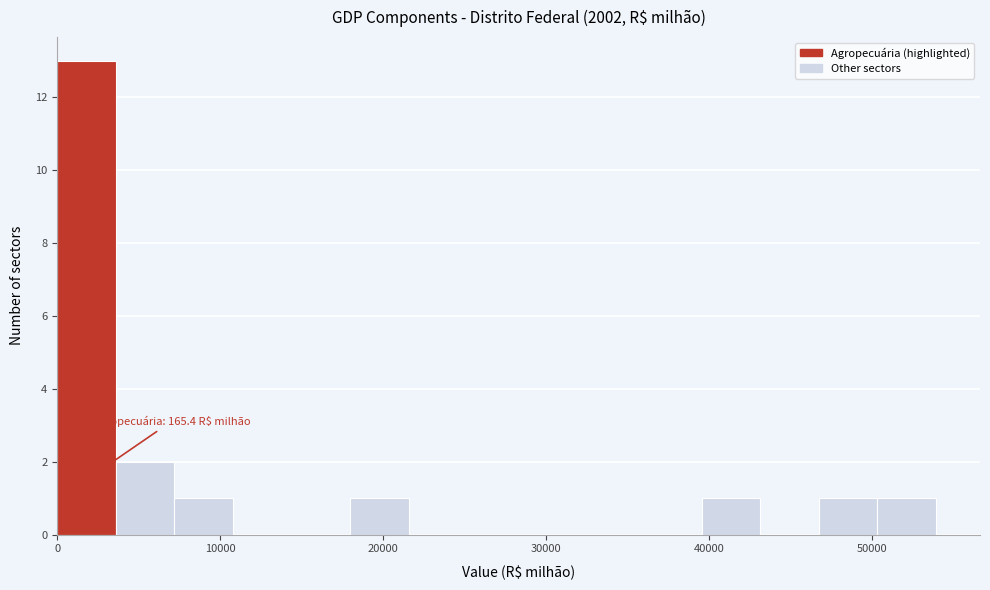

Around what value on the x-axis is the tallest bar? Give the approximate position of its centre, as read against the axis.

2000